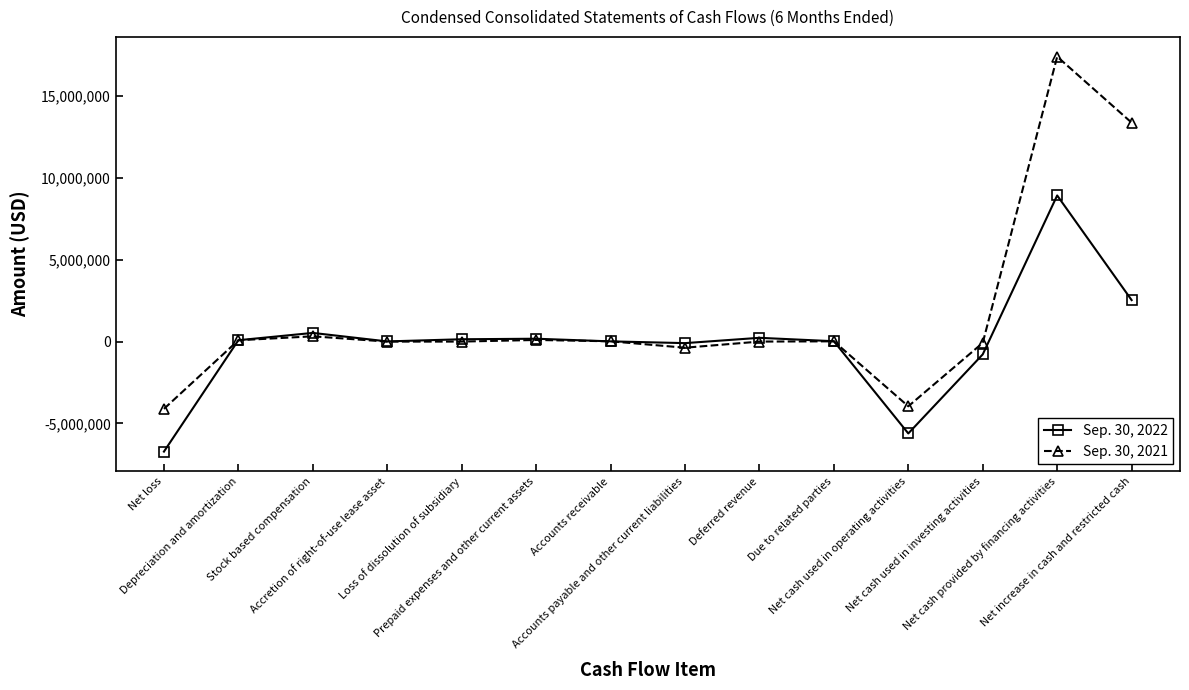

Which series has the largest range (max minus min)?

Sep. 30, 2021